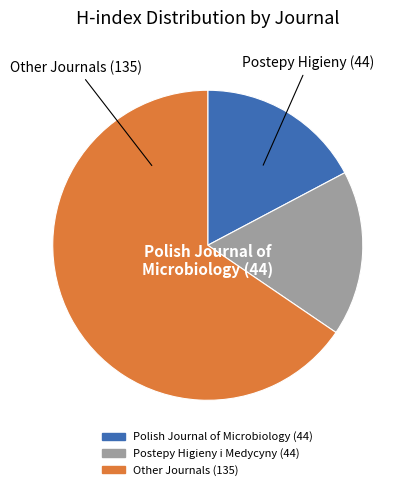

Does any single category account for the majority?

Yes